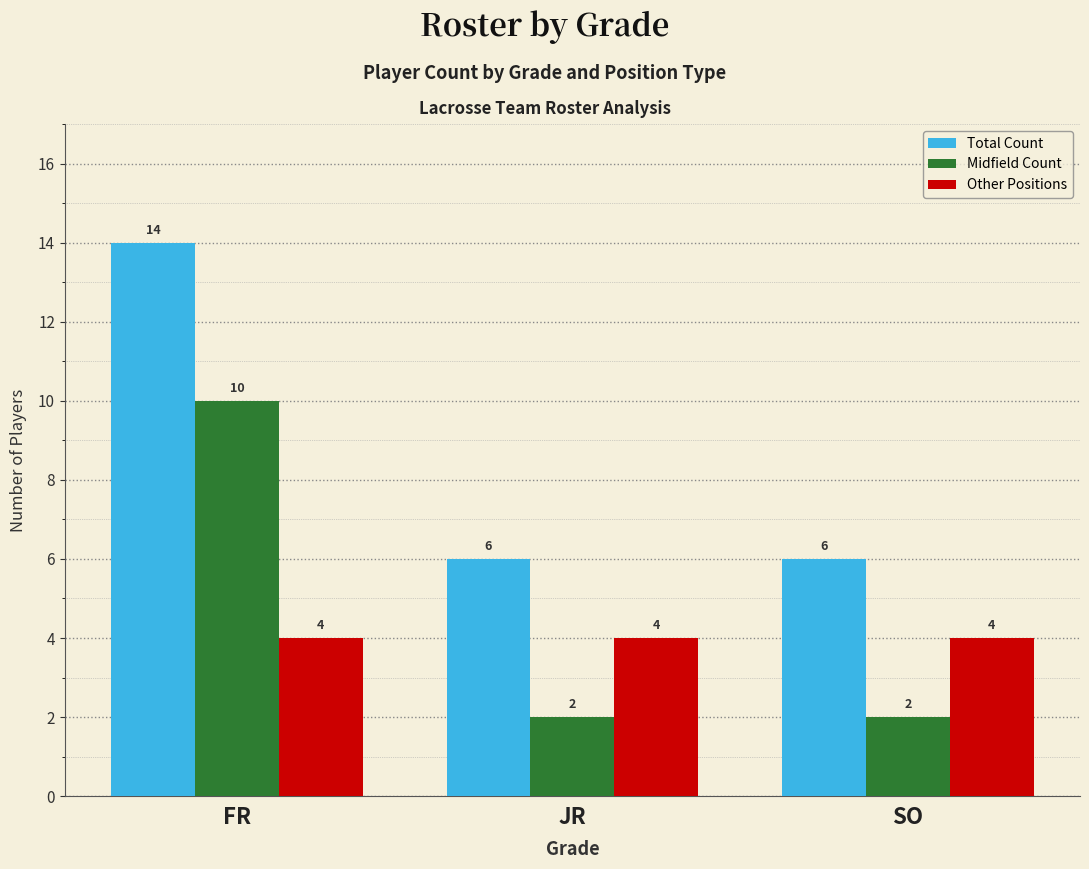

What is the approximate value of Other Positions at JR?

4